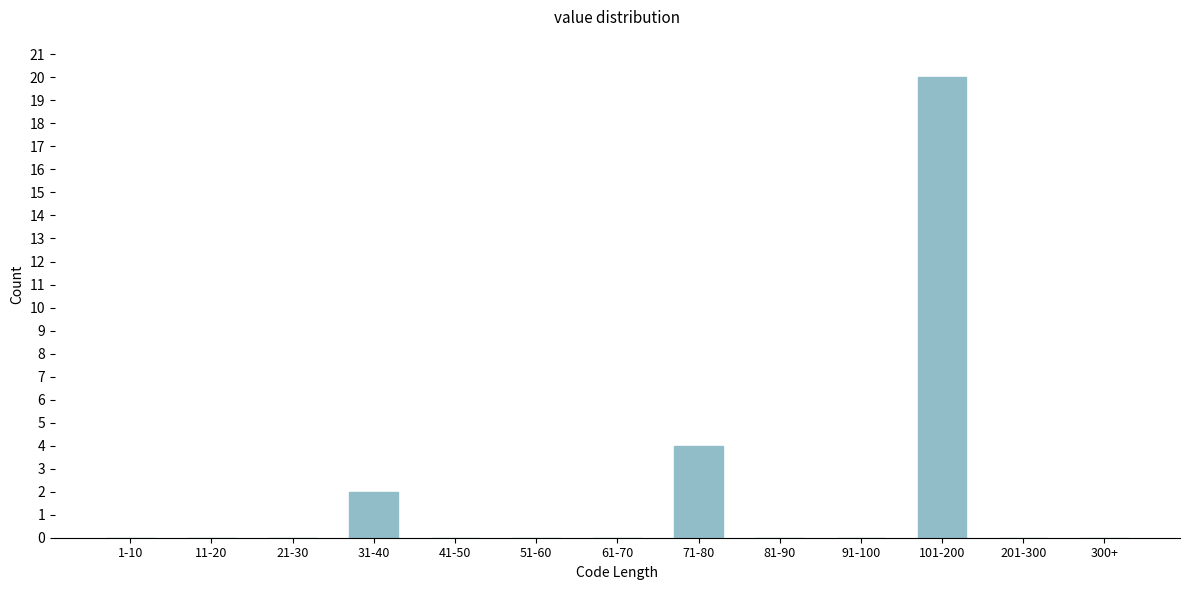

Reading left to right, list all the values displayed in this chart.

1-10=0	11-20=0	21-30=0	31-40=2	41-50=0	51-60=0	61-70=0	71-80=4	81-90=0	91-100=0	101-200=20	201-300=0	300+=0